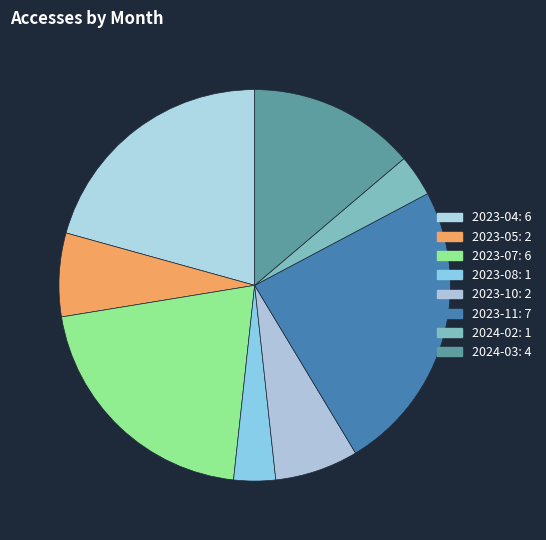

Count the number of slices in the pie.

8